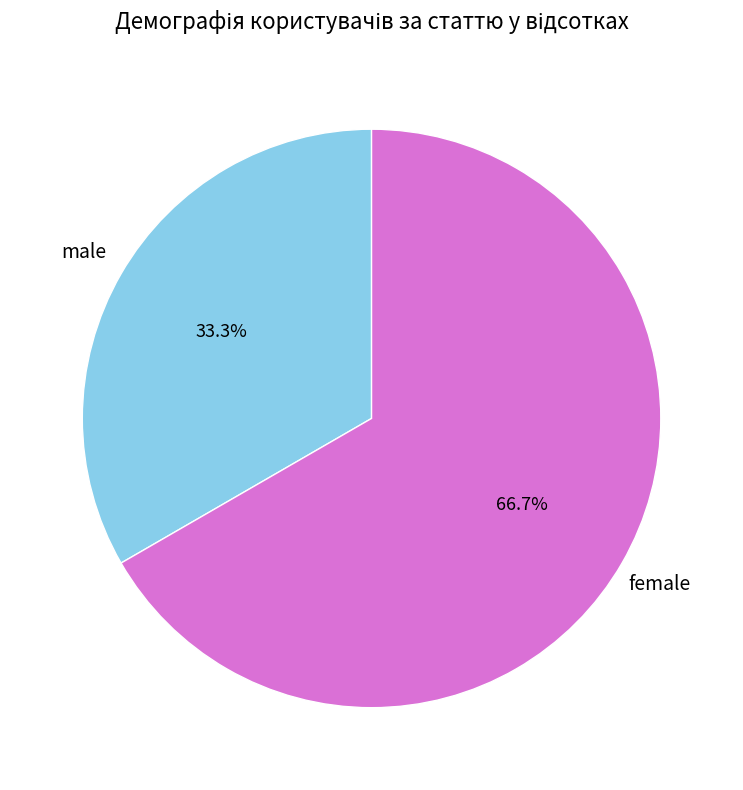

What is the largest slice in the pie chart?

female